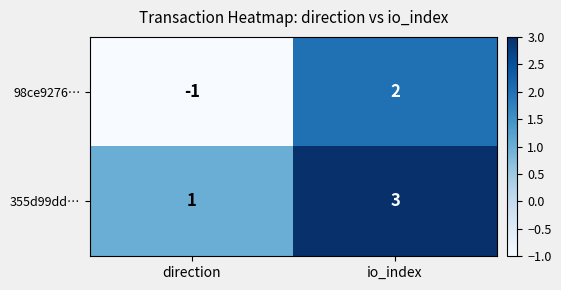

Which series has the widest spread of values?

98ce9276…